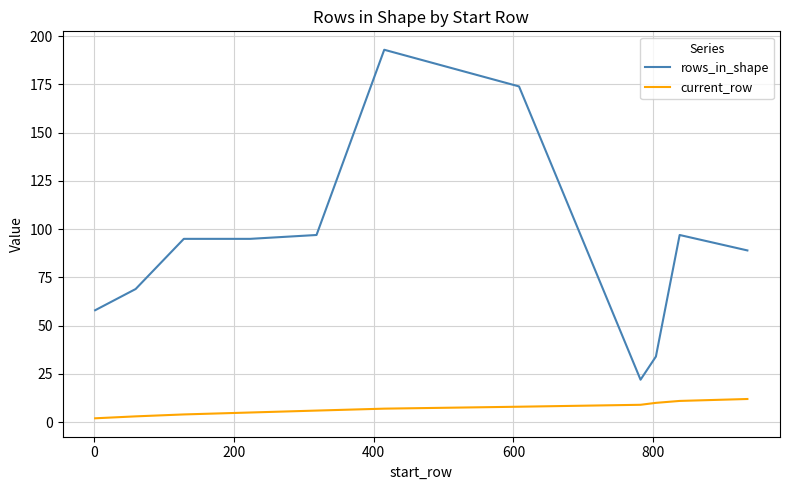

What is the minimum value for rows_in_shape?

22